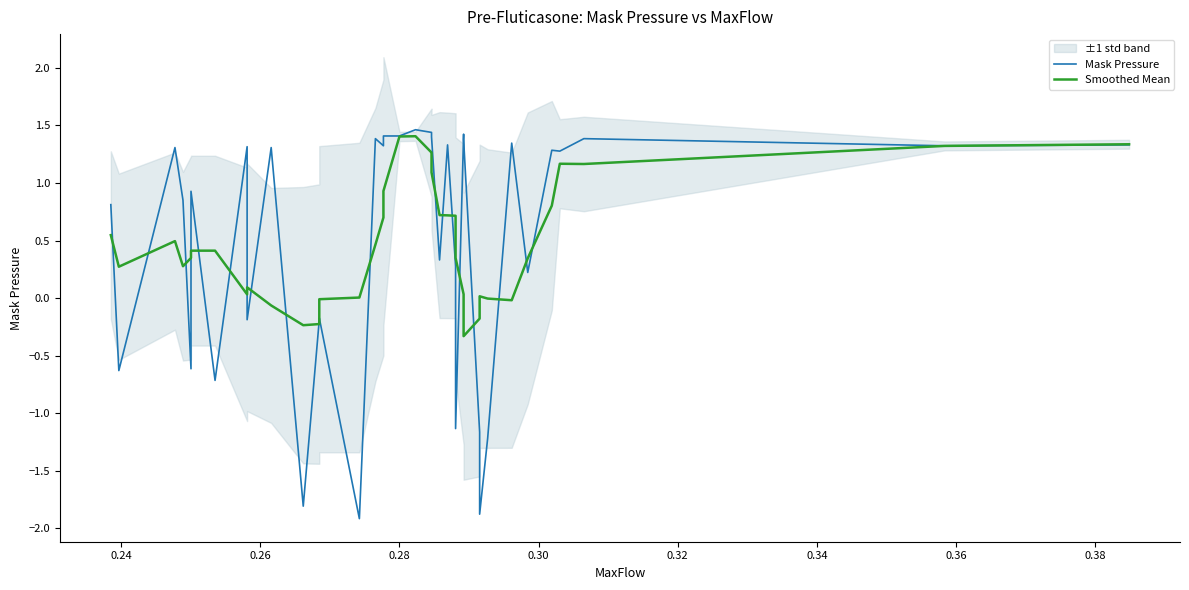

How many values in the Smoothed Mean series exceed 0?

30